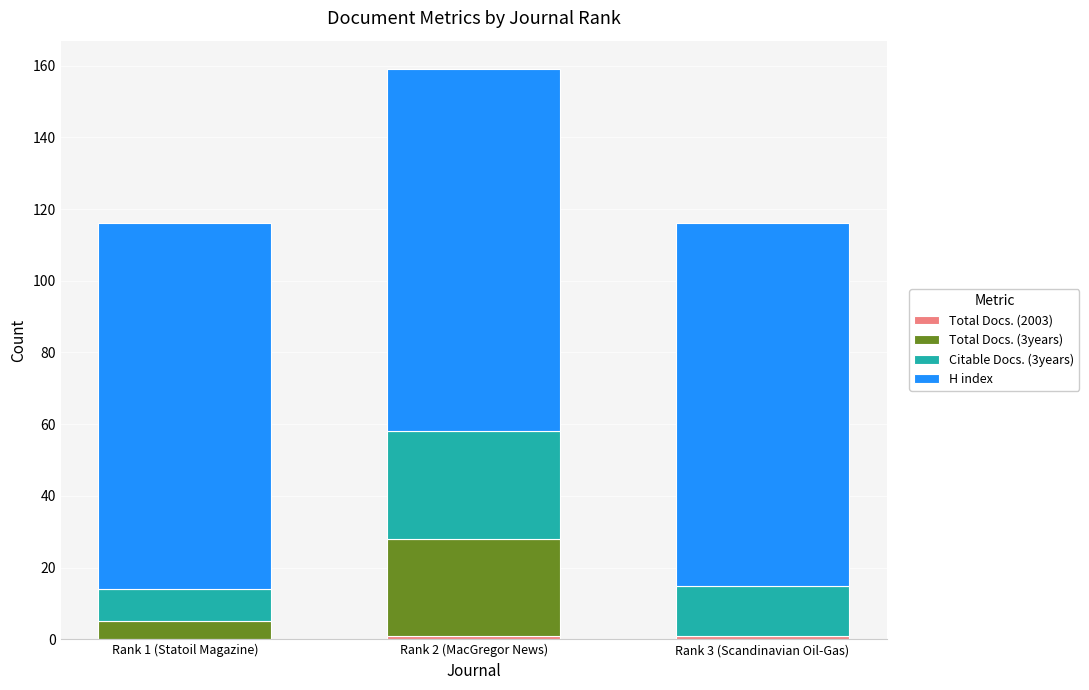

At which category is the sum across all series the highest?

Rank 2 (MacGregor News)